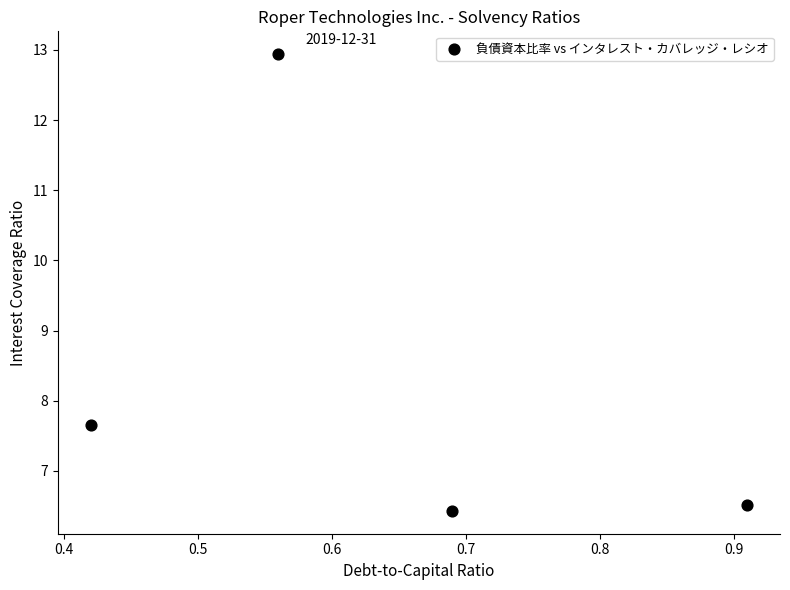

What is the average X value?

0.6